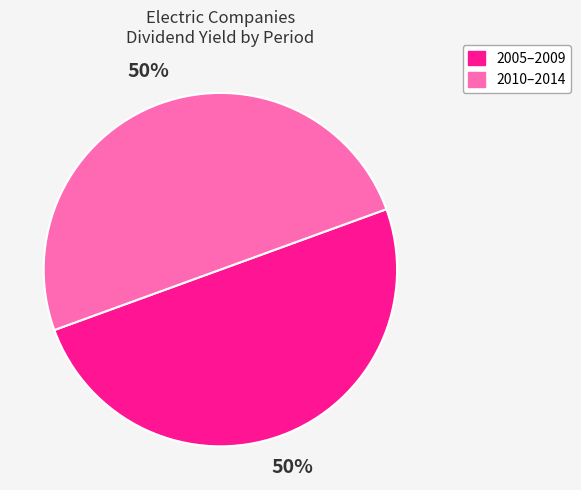

How many segments does this pie chart have?

2